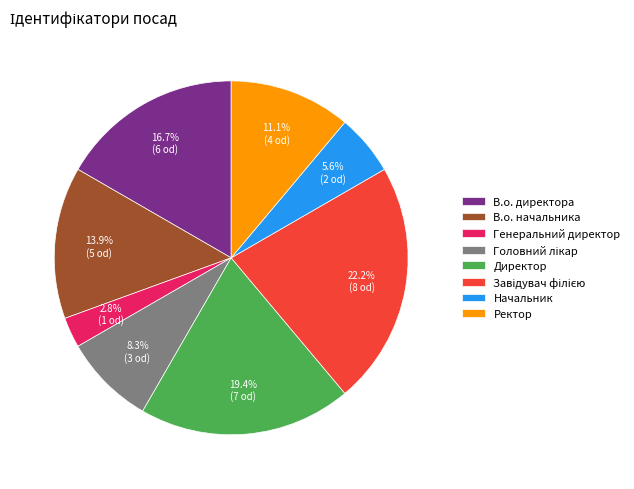

True or false: Начальник accounts for 1% of the total.

False